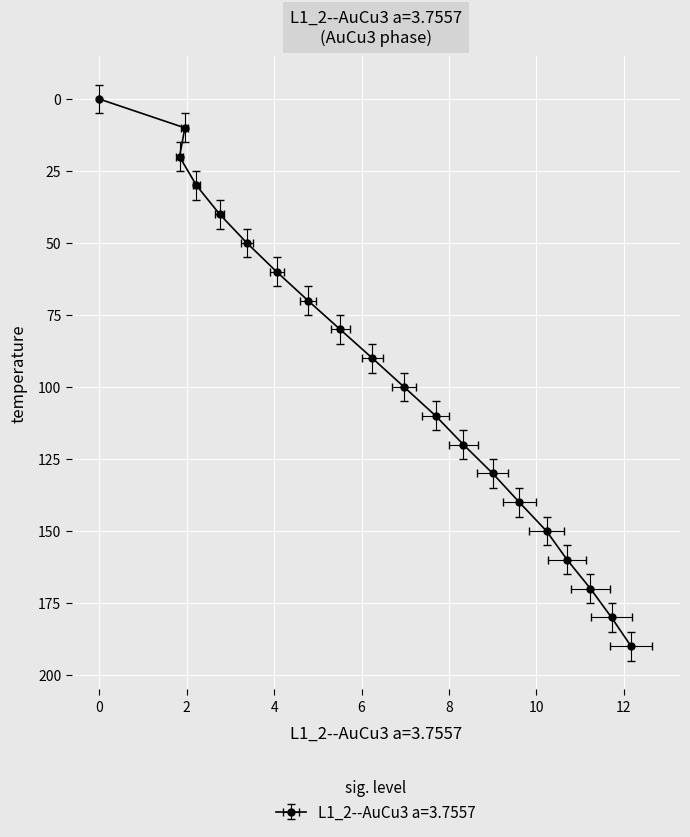

Reading left to right, transcribe all the data shown in this chart.

0	10	20	30	40	50	60	70	80	90	100	110	120	130	140	150	160	170	180	190